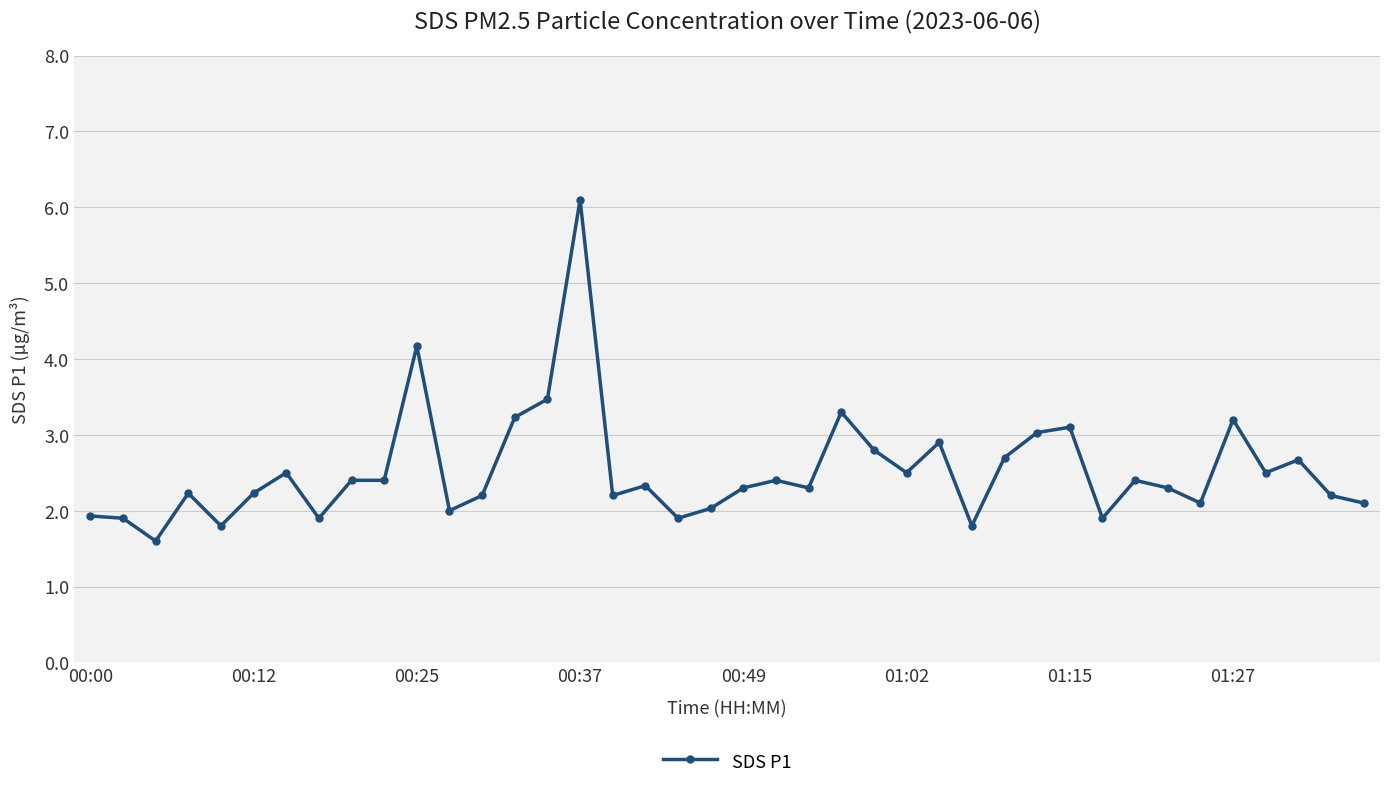

What is the value of the 16th point from the left?

6.1